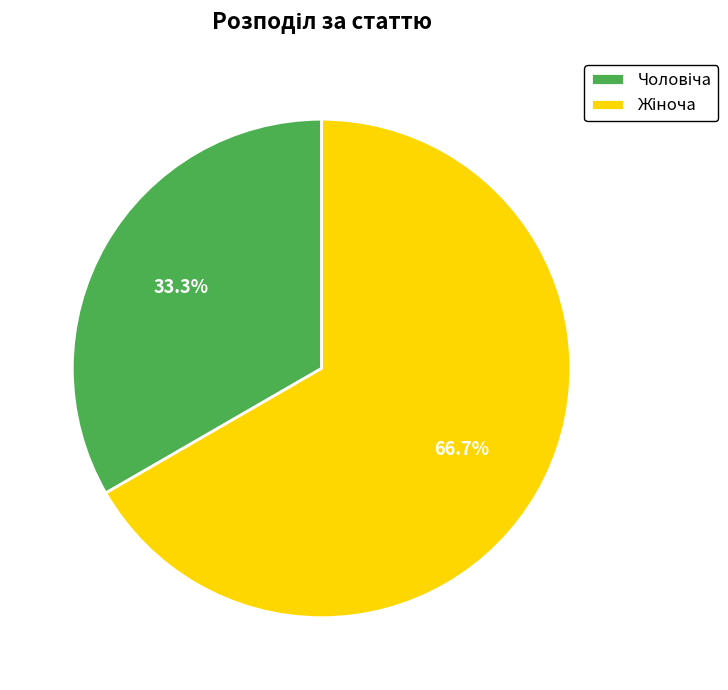

Is there a majority slice in this chart?

Yes